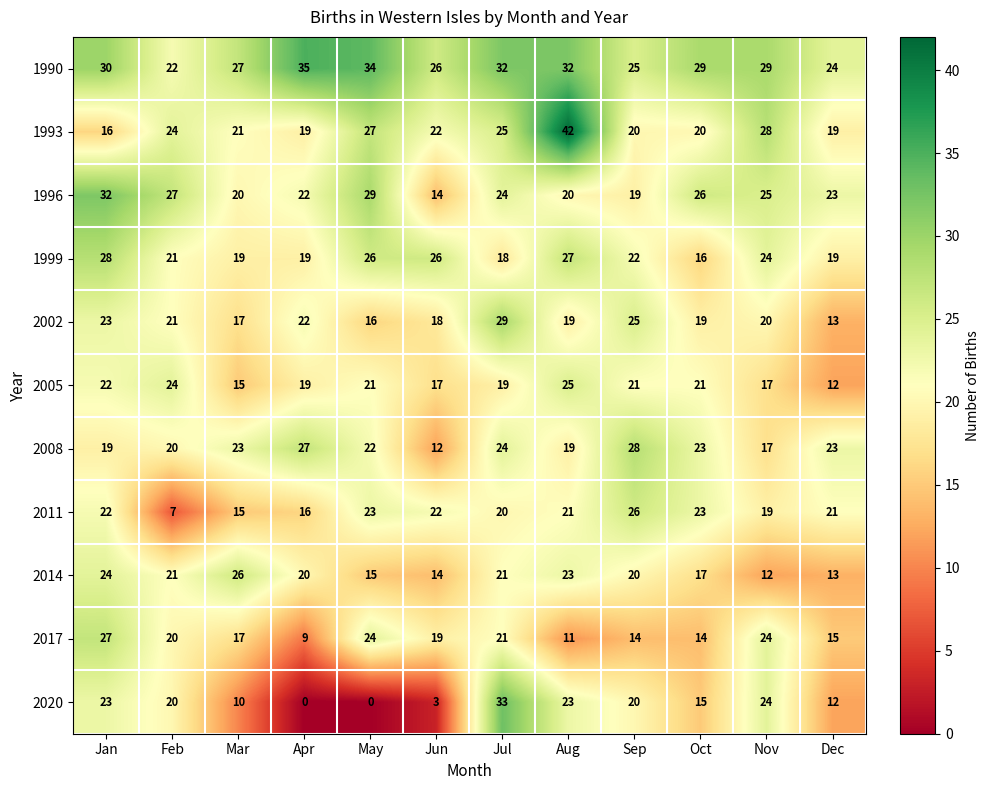

Which series has the largest total across all categories?

1990